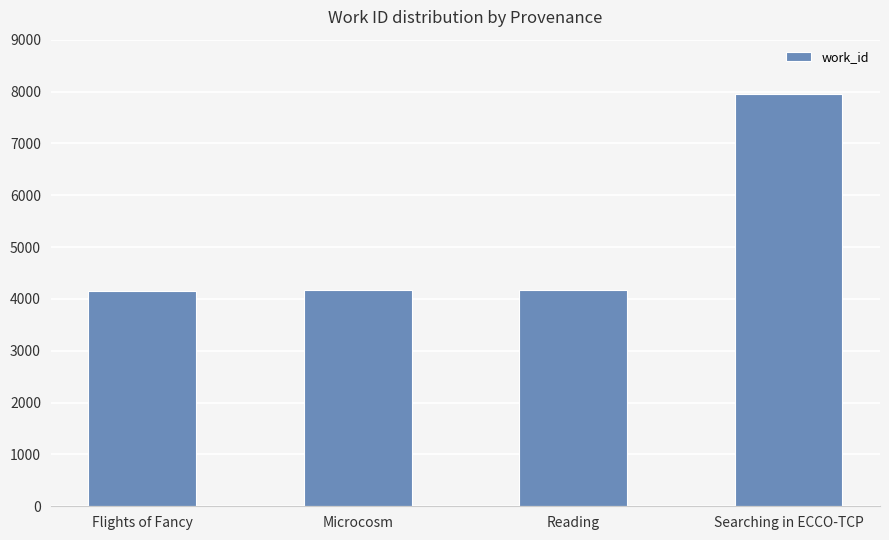

How many data points are less than 4171?

2